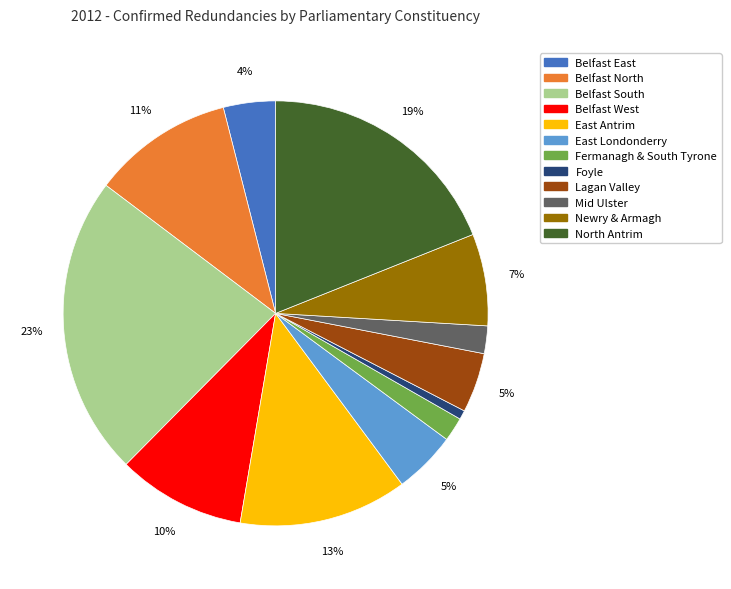

Which category has the biggest portion of the pie?

Belfast South